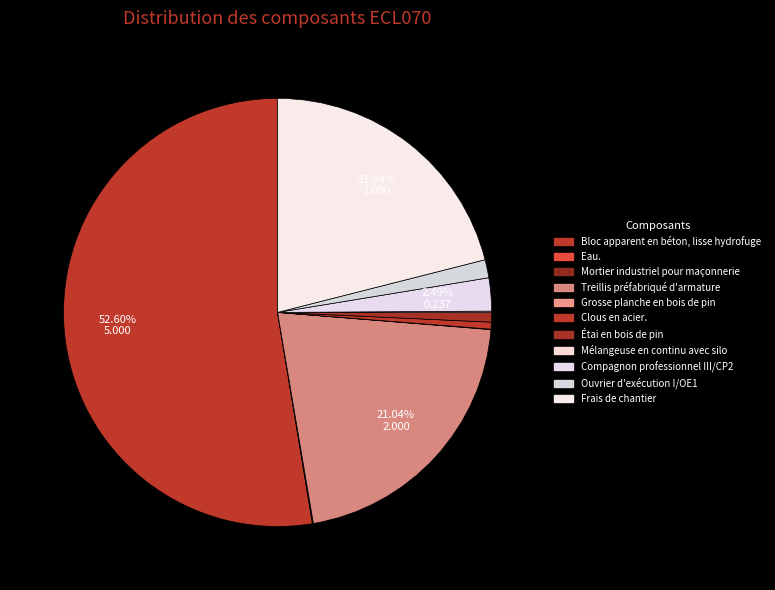

What is the smallest slice in the pie chart?

Mortier industriel pour maçonnerie